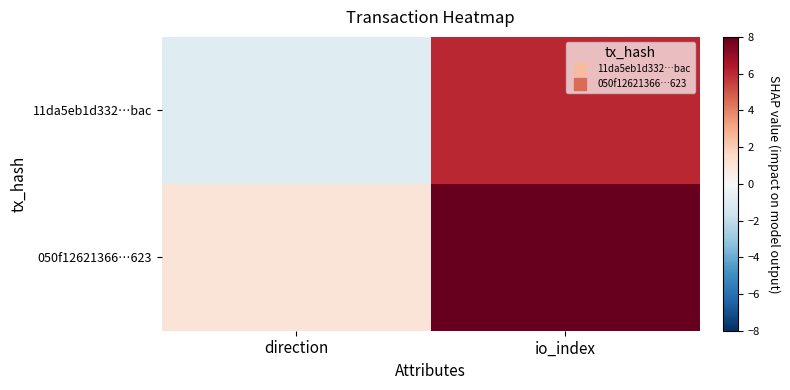

Between direction and io_index, which series saw the biggest shift?

11da5eb1d332…bac